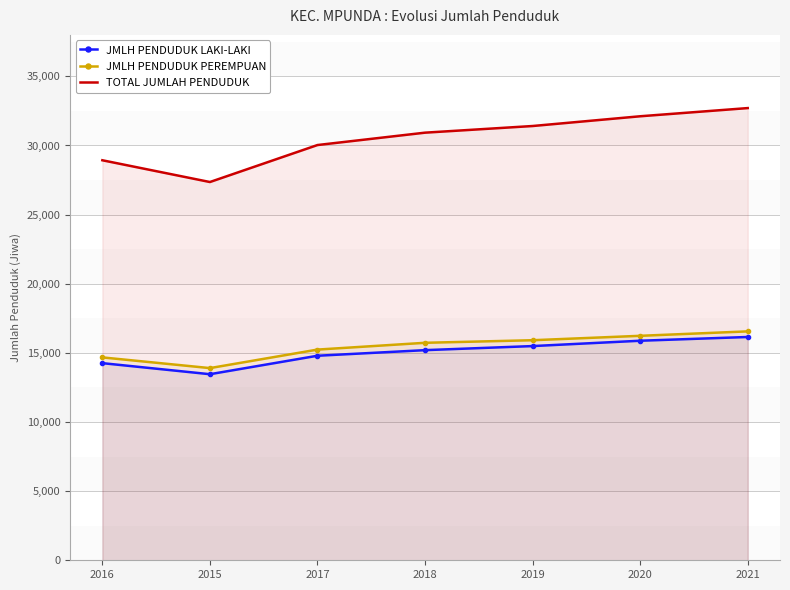

At how many categories does at least one series exceed 16774?

7